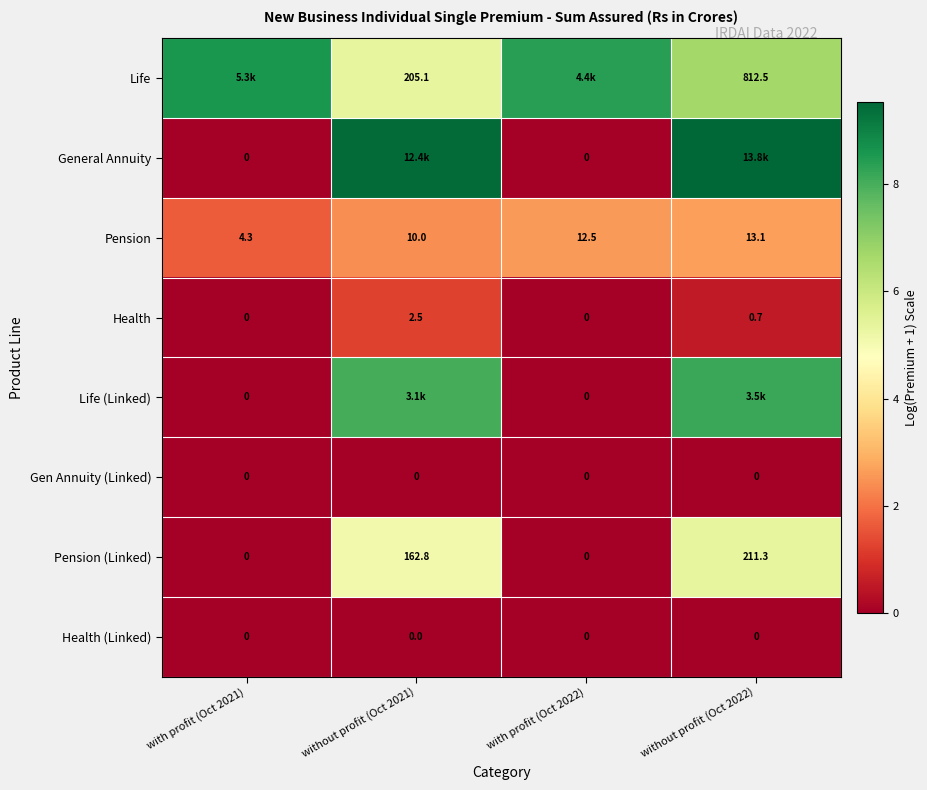

The value of Health at with profit (Oct 2021) is 0.8. True or false?

False